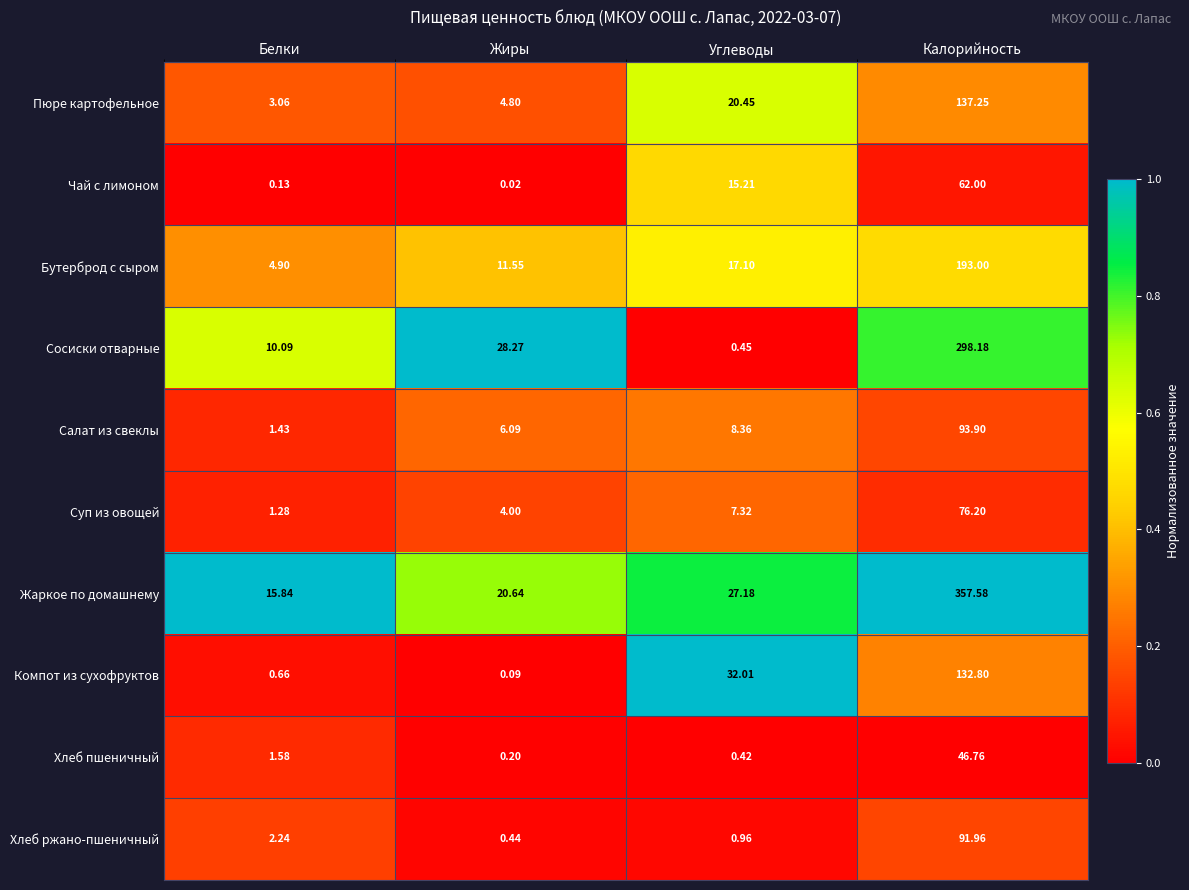

What is the maximum value shown in the chart?

357.6